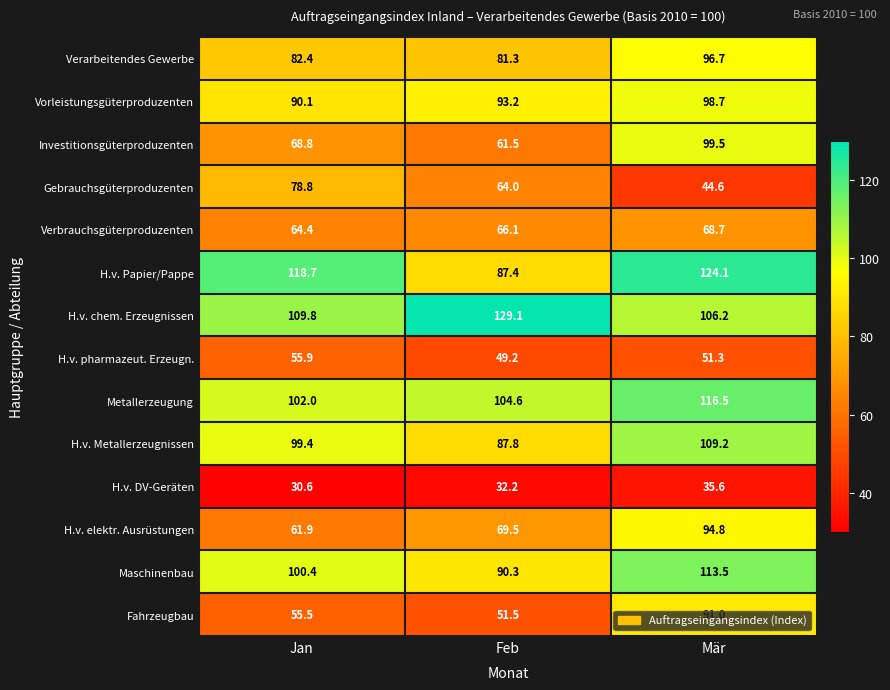

How many distinct data groups are displayed?

14